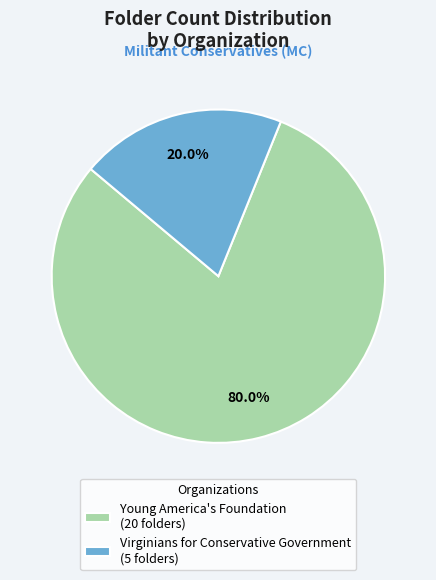

To the nearest percent, what is the difference between the largest and smallest slice percentages?

60%